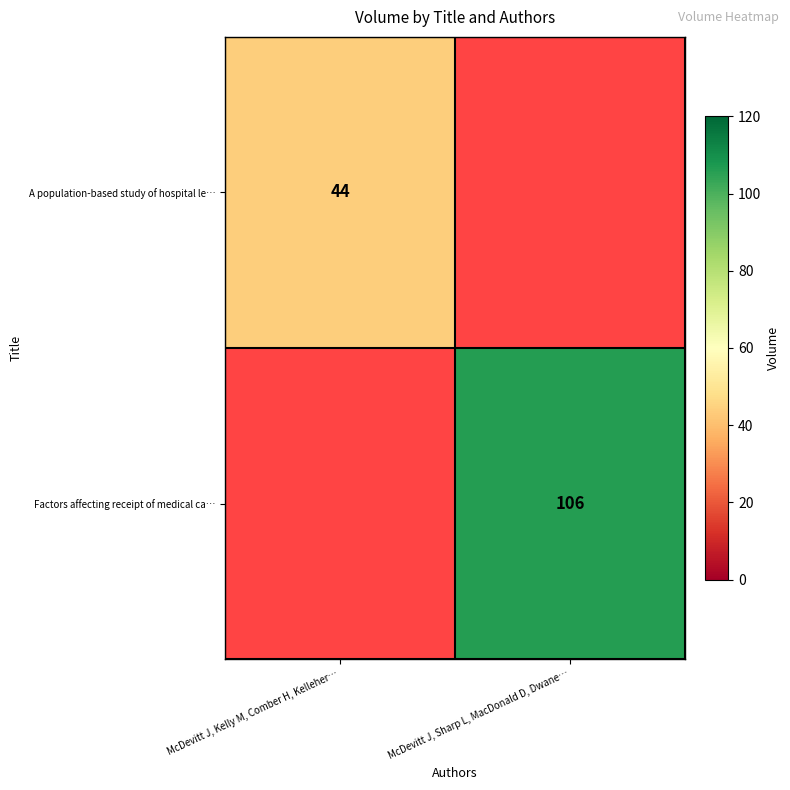

True or false: A population-based study of hospital le… has a value of 19 at McDevitt J, Kelly M, Comber H, Kelleher….

False